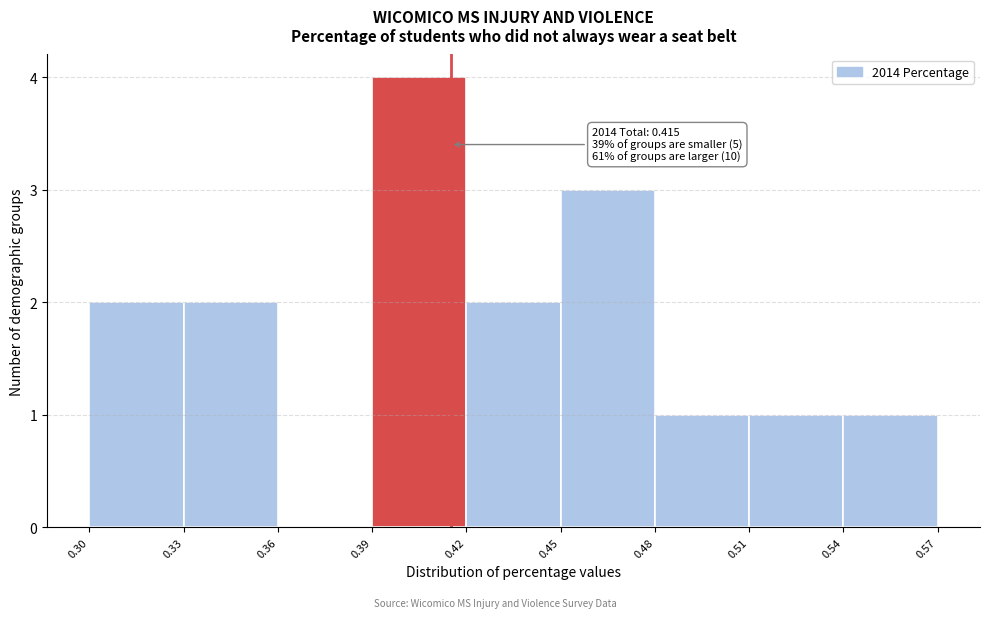

Over which range of the x-axis is the bar tallest?

0.39 to 0.42